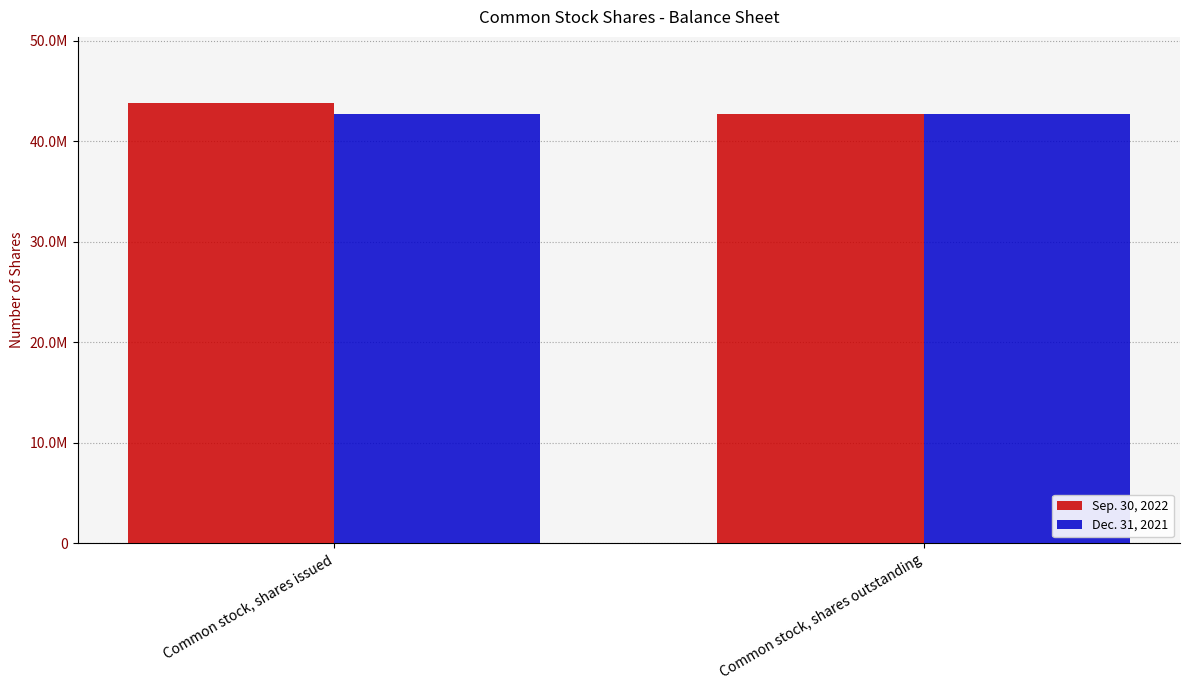

What is the difference between the Sep. 30, 2022 values at Common stock, shares outstanding and Common stock, shares issued?

1068117